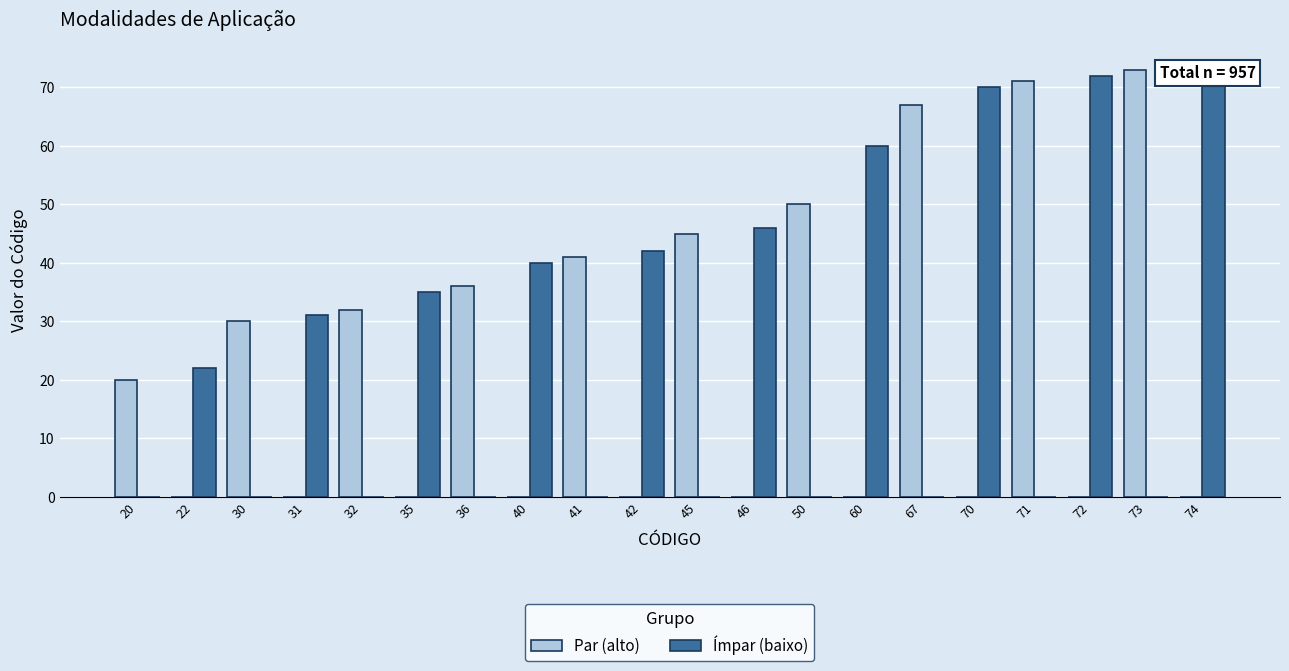

Is the value of Par (alto) at 46 greater than the value of Ímpar (baixo) at 31?

No